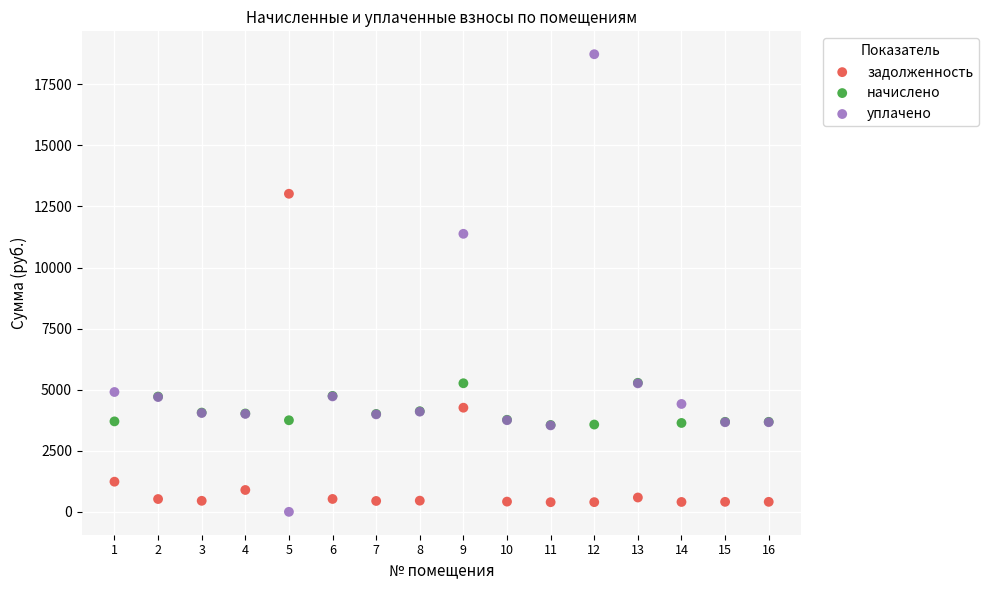

In the уплачено series, what Y value is closest to 9366?

11381.1